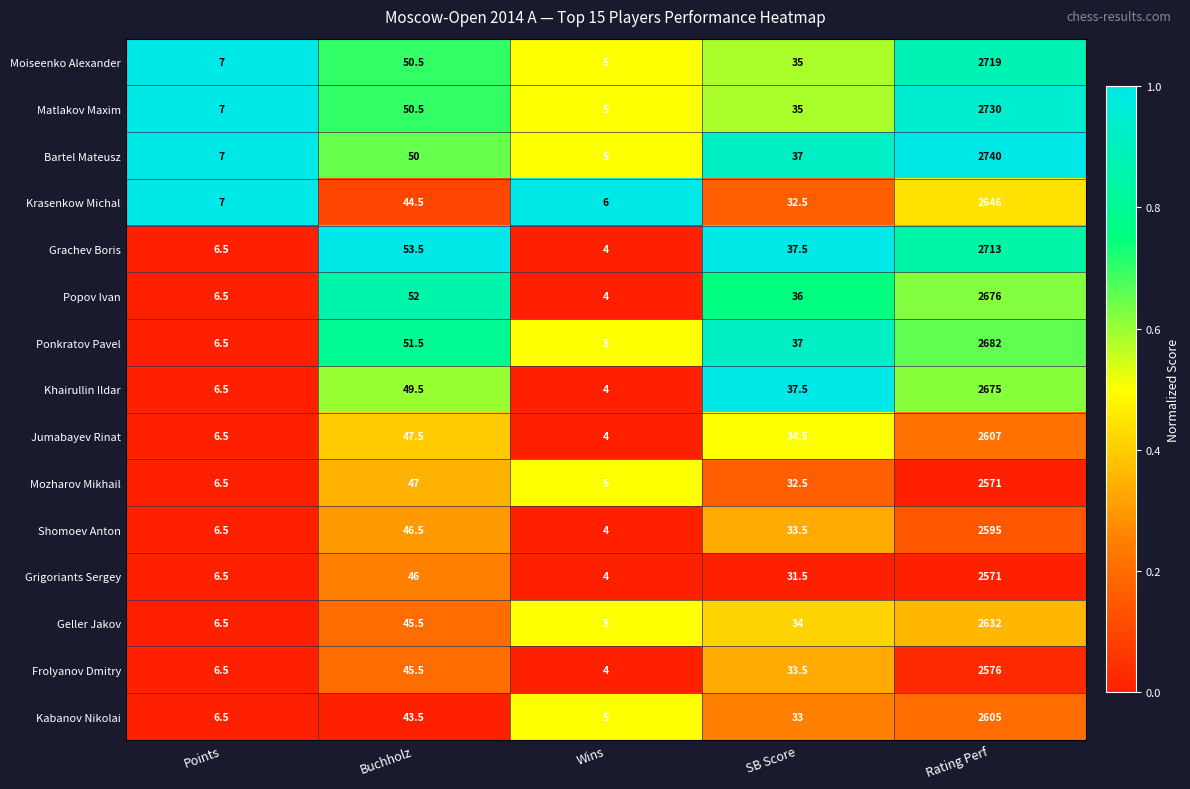

The Khairullin Ildar series shows 6.5 at Points. True or false?

True